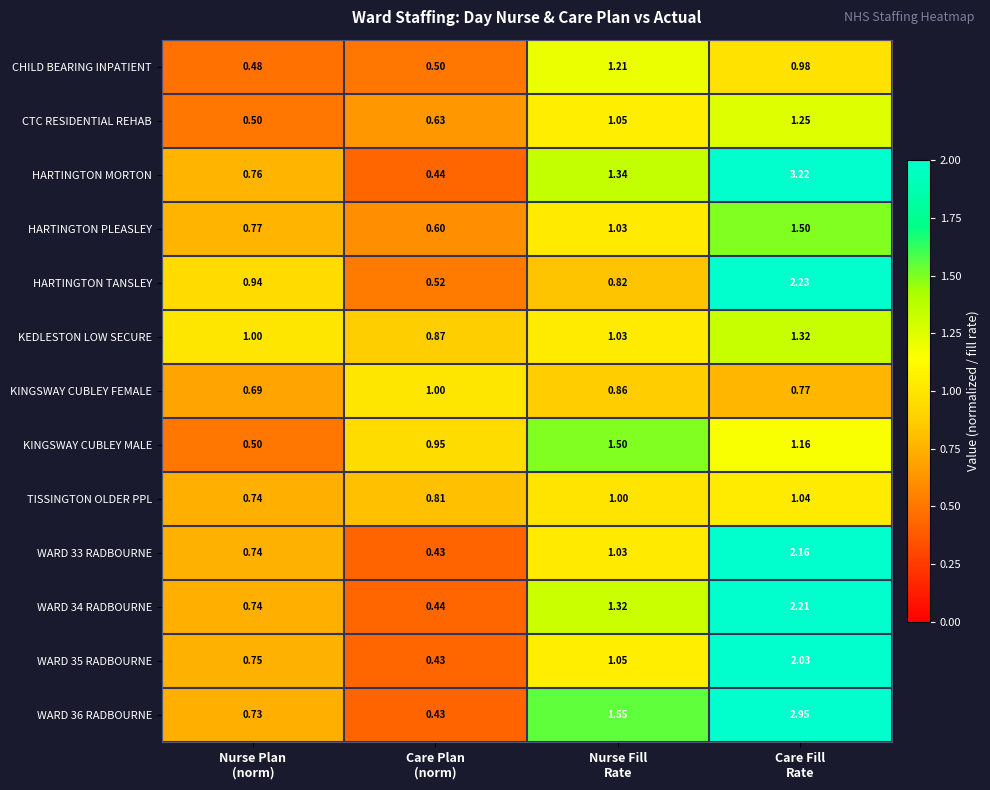

Which series has the largest range (max minus min)?

HARTINGTON MORTON